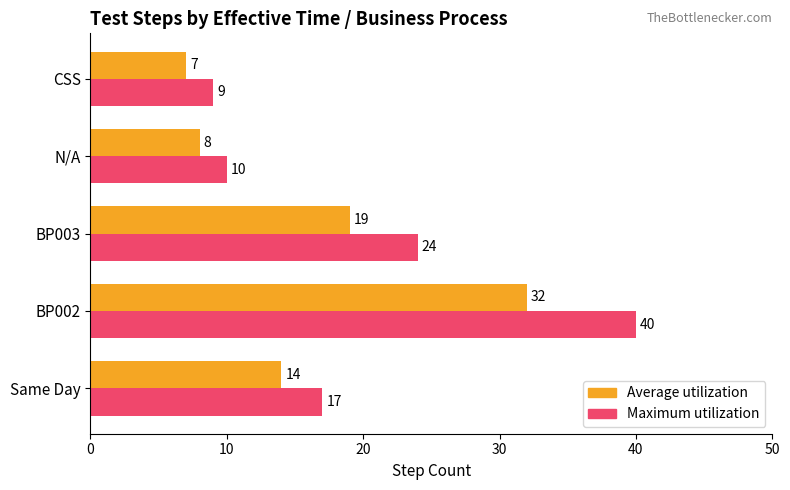

What is the maximum value shown in the chart?

40